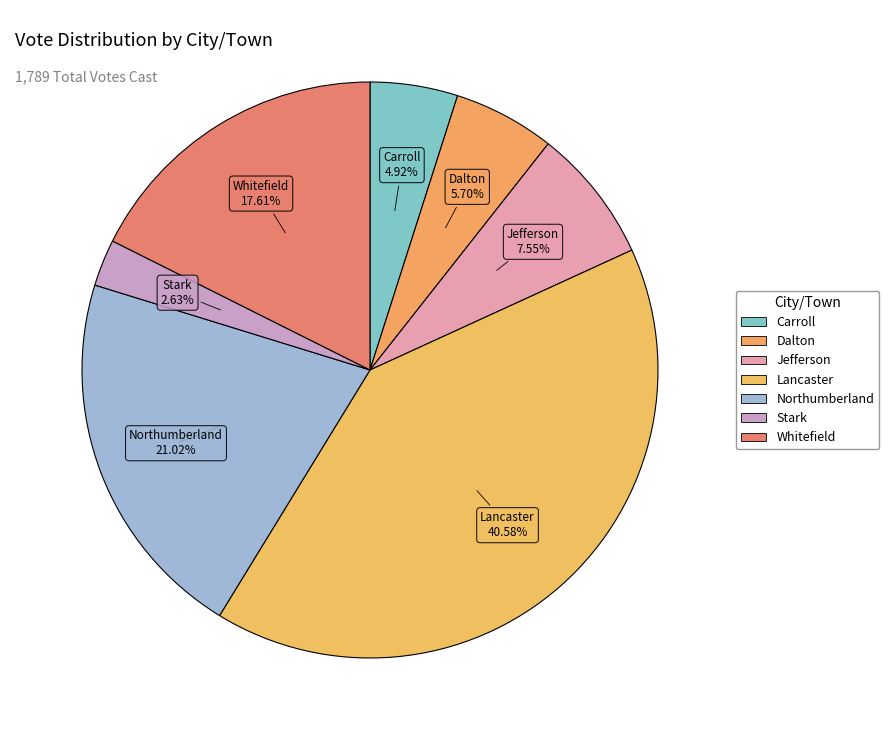

To the nearest percent, what portion does Jefferson represent?

8%